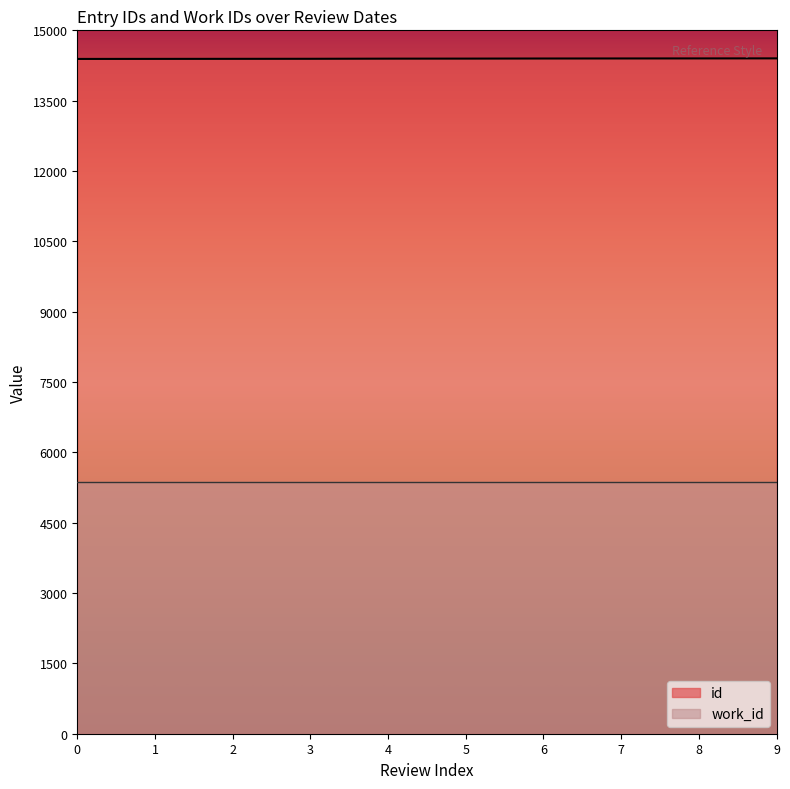

Rank the series at 6 from lowest to highest value.

work_id, id